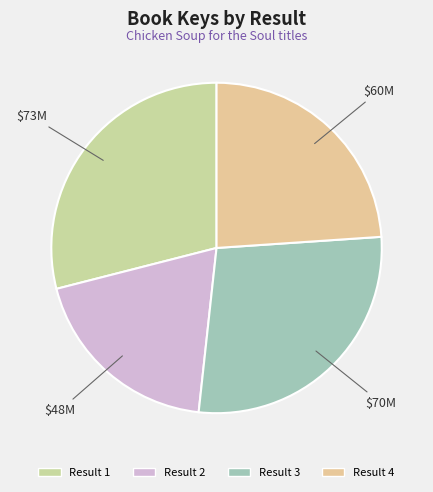

How many slices are in this pie chart?

4